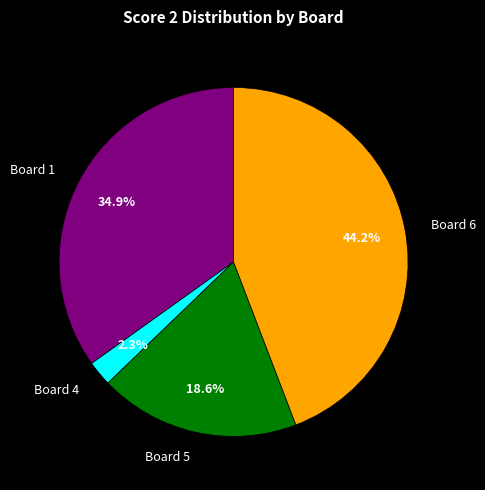

How many slices are in this pie chart?

4